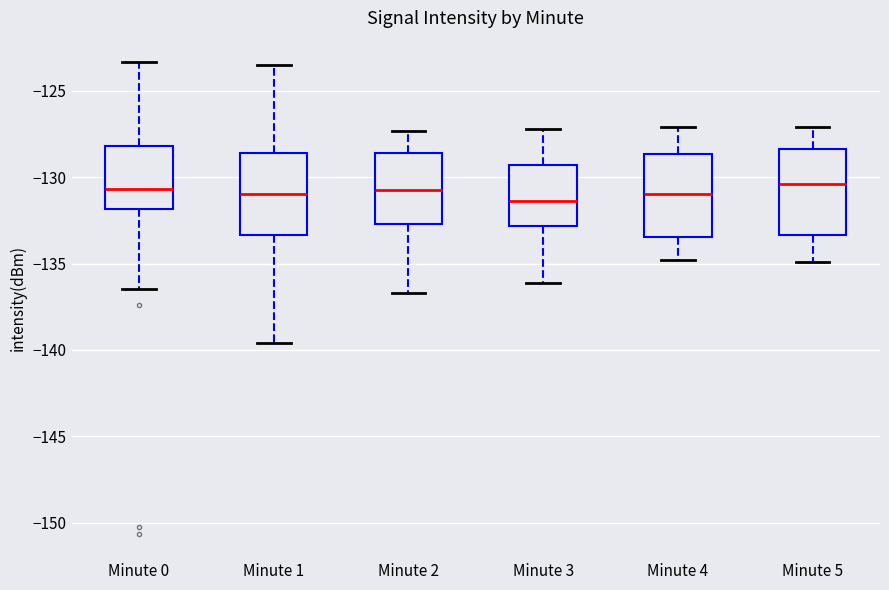

Where does the median line of the box for Minute 3 sit on the y-axis? The values are not printed on the chart, so give them approximately, as read against the axis.

-131.5